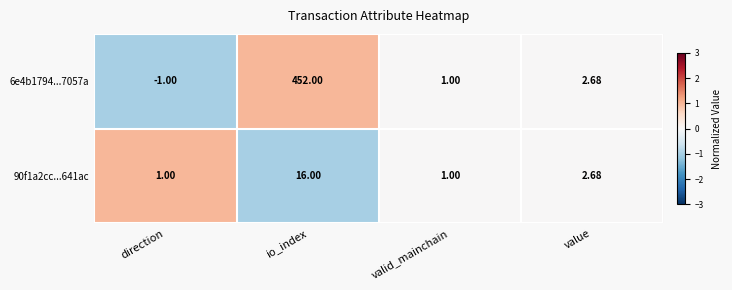

Where is 90f1a2cc...641ac nearest to the value 8?

value